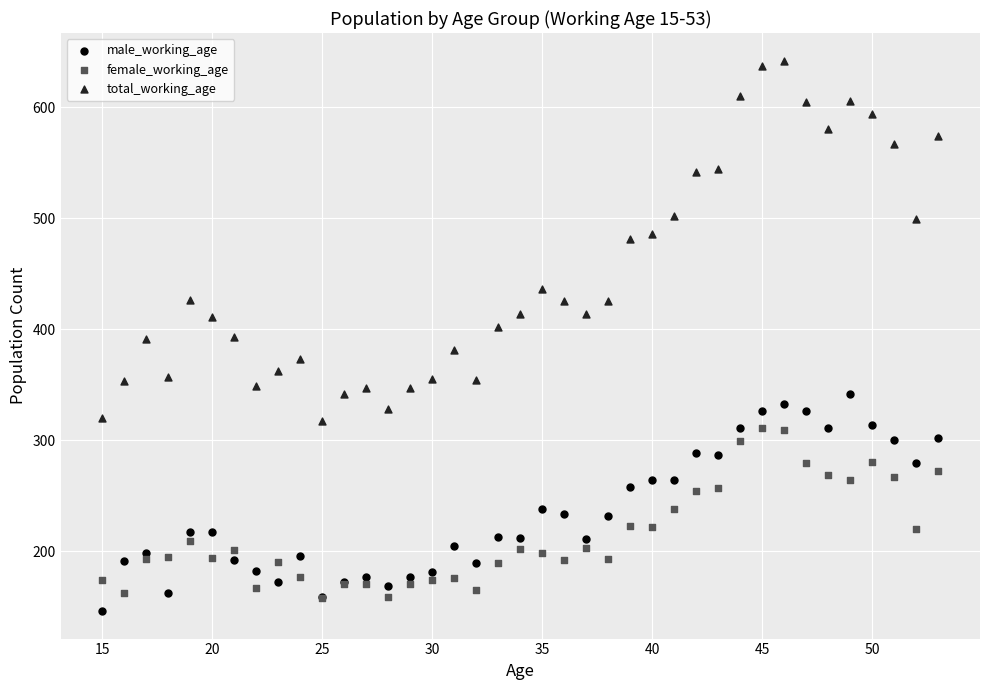

Which series has the widest spread of Y values?

total_working_age